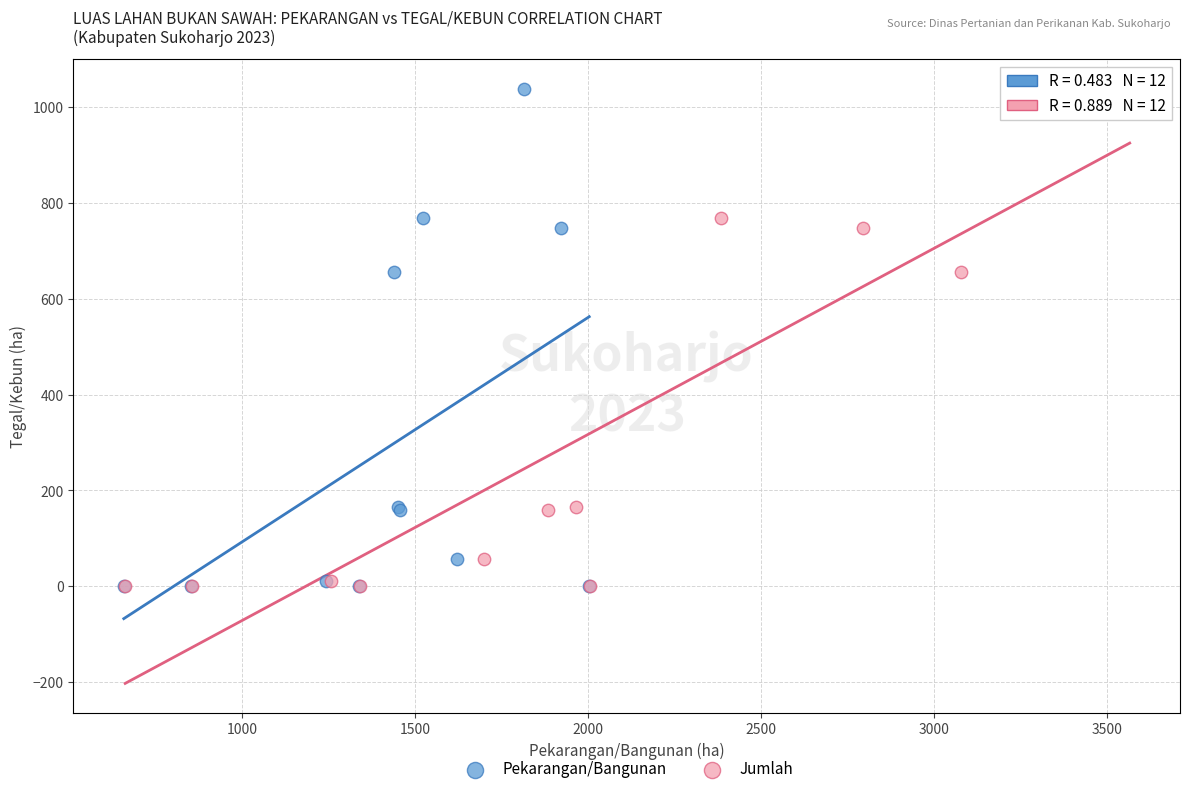

What are all the series names shown in the legend?

Pekarangan/Bangunan, Jumlah